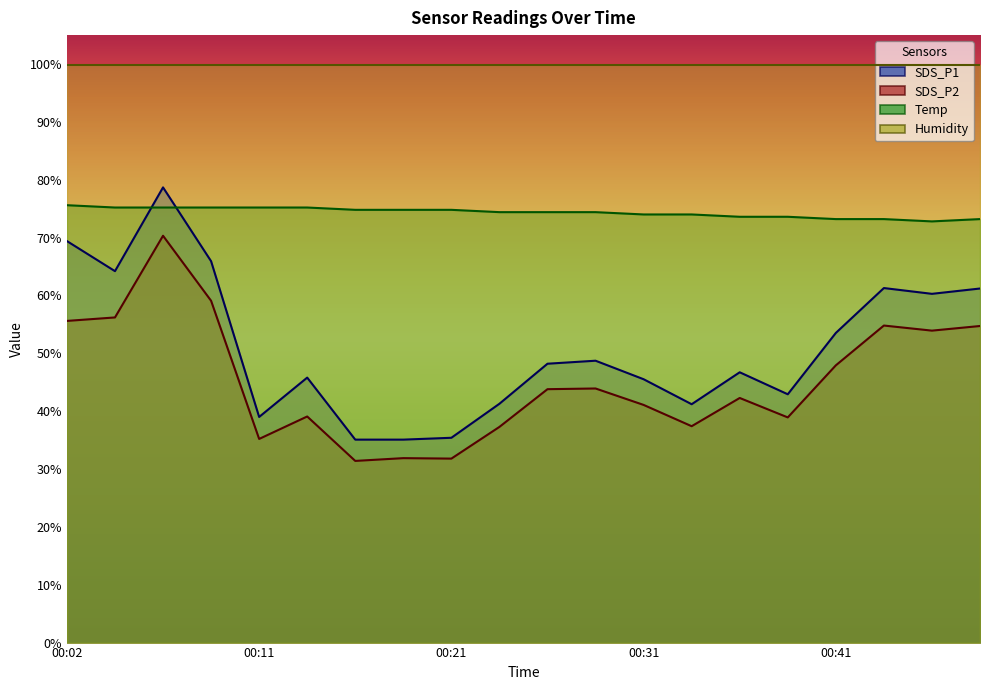

What are all the series names shown in the legend?

SDS_P1, SDS_P2, Temp, Humidity